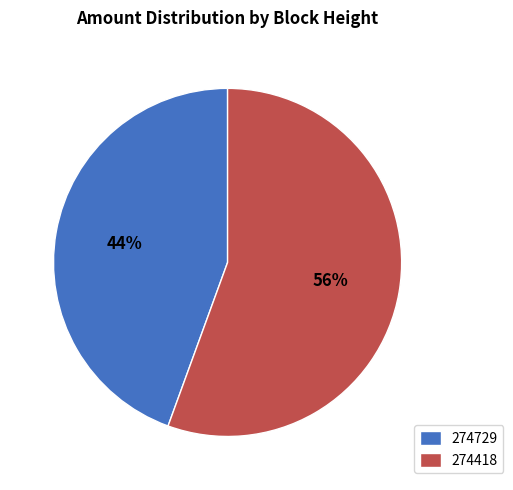

Is it true that 274729 is 44% of the pie?

True